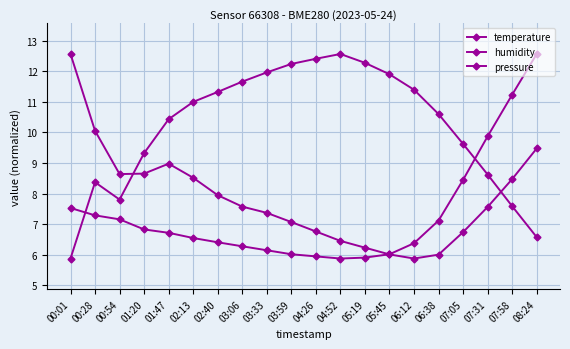

Reading left to right, list all the values displayed in this chart.

temperature: 00:01=7.5	00:28=7.3	00:54=7.2	01:20=6.8	01:47=6.7	02:13=6.5	02:40=6.4	03:06=6.3	03:33=6.2	03:59=6.0	04:26=6.0	04:52=5.9	05:19=5.9	05:45=6.0	06:12=6.4	06:38=7.1	07:05=8.4	07:31=9.9	07:58=11.2	08:24=12.6
humidity: 00:01=5.9	00:28=8.4	00:54=7.8	01:20=9.3	01:47=10.4	02:13=11.0	02:40=11.3	03:06=11.7	03:33=12.0	03:59=12.2	04:26=12.4	04:52=12.6	05:19=12.3	05:45=11.9	06:12=11.4	06:38=10.6	07:05=9.6	07:31=8.6	07:58=7.6	08:24=6.6
pressure: 00:01=12.6	00:28=10.1	00:54=8.6	01:20=8.7	01:47=9.0	02:13=8.5	02:40=7.9	03:06=7.6	03:33=7.4	03:59=7.1	04:26=6.8	04:52=6.5	05:19=6.2	05:45=6.0	06:12=5.9	06:38=6.0	07:05=6.7	07:31=7.6	07:58=8.5	08:24=9.5